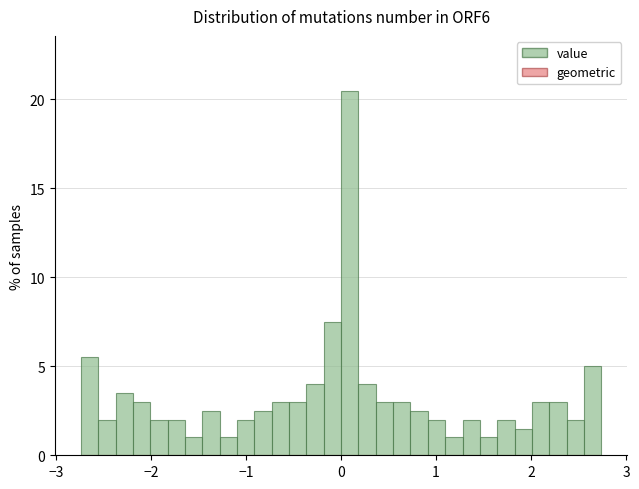

Read against the x-axis, roughly where is the centre of the tallest bar?

0.1